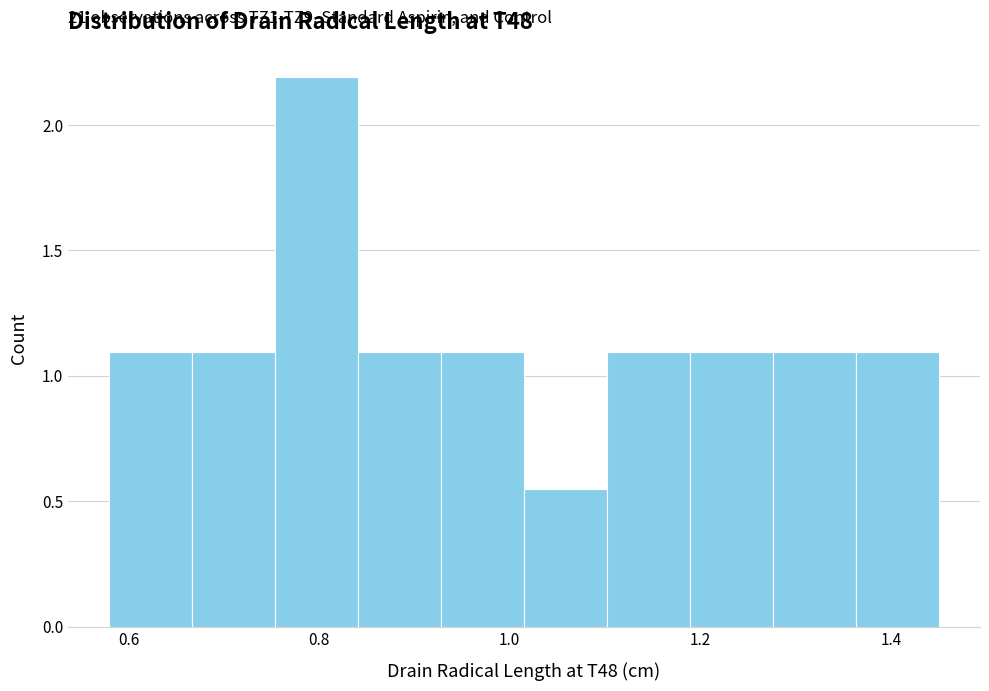

Over which range of the x-axis is the bar tallest?

0.76 to 0.84